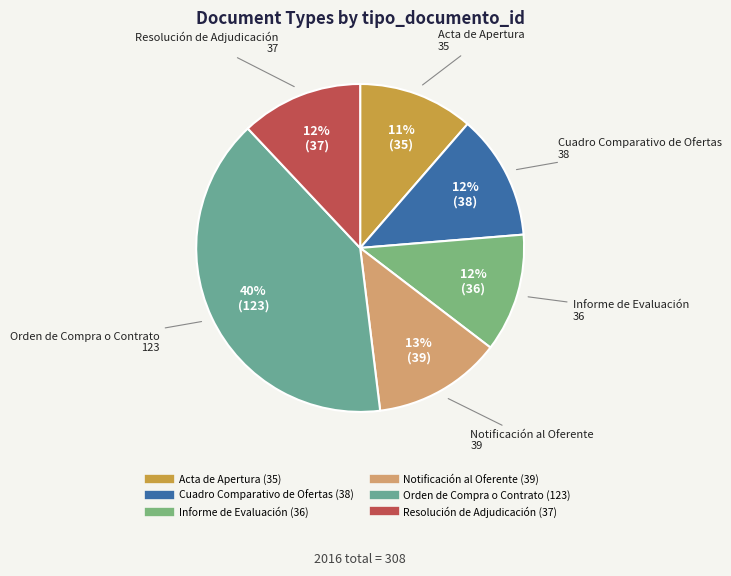

To the nearest percent, what is the combined percentage of Cuadro Comparativo de Ofertas and Resolución de Adjudicación?

24%